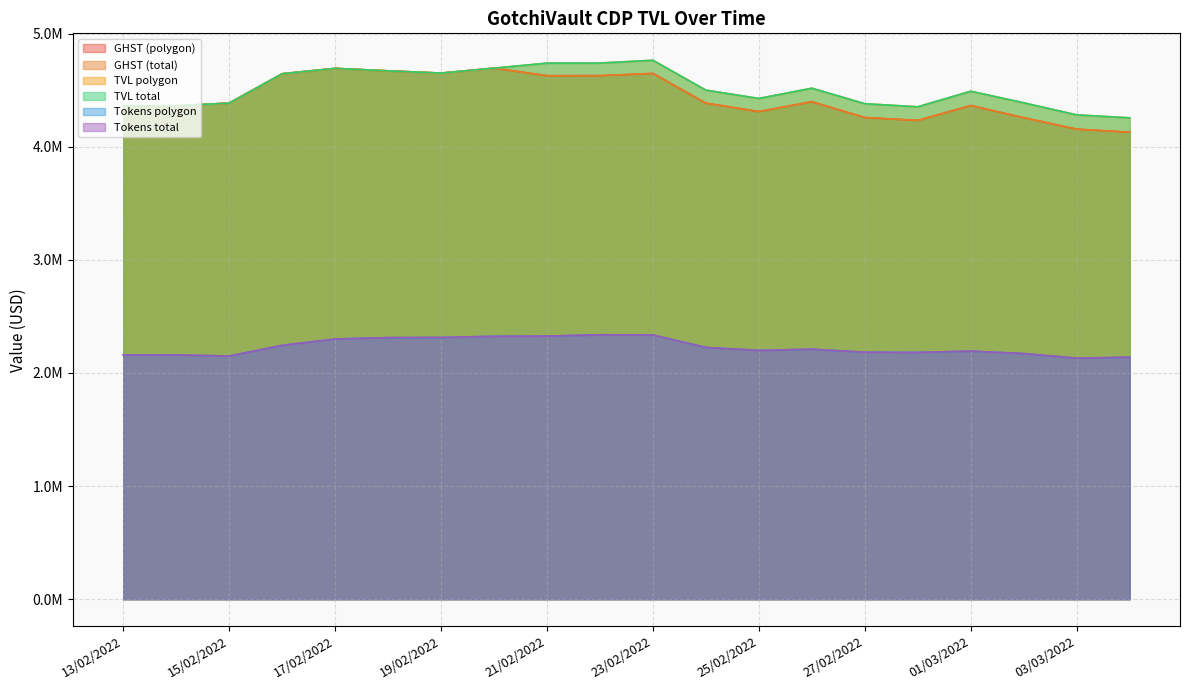

What is the label of the 15th point from the right?

18/02/2022